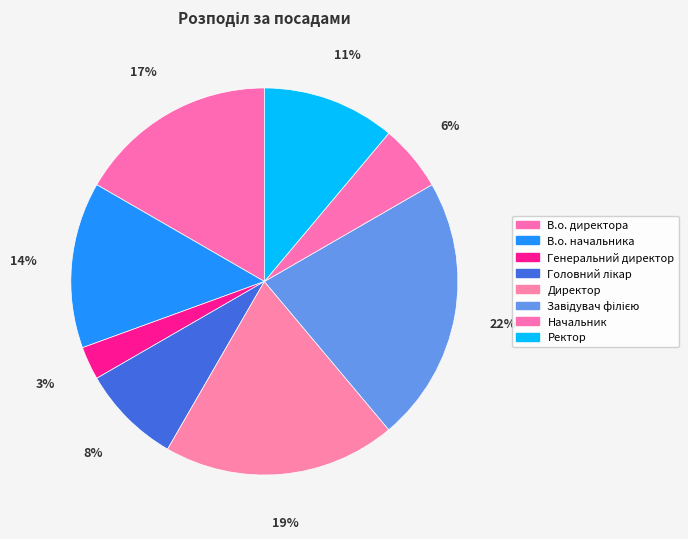

To the nearest percent, what is the difference between the largest and smallest slice percentages?

19%